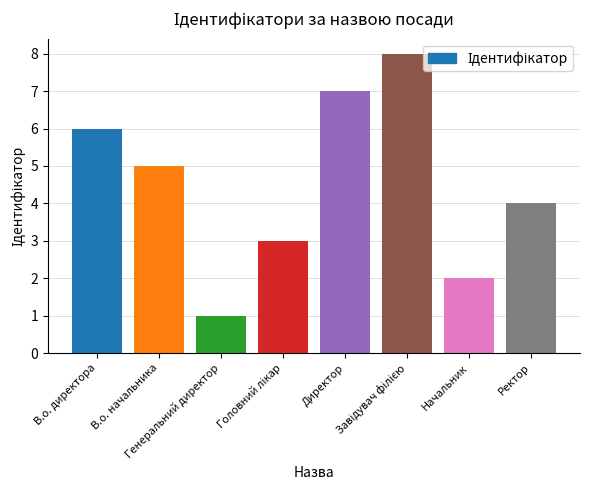

What is the difference between the maximum and second lowest values?

6